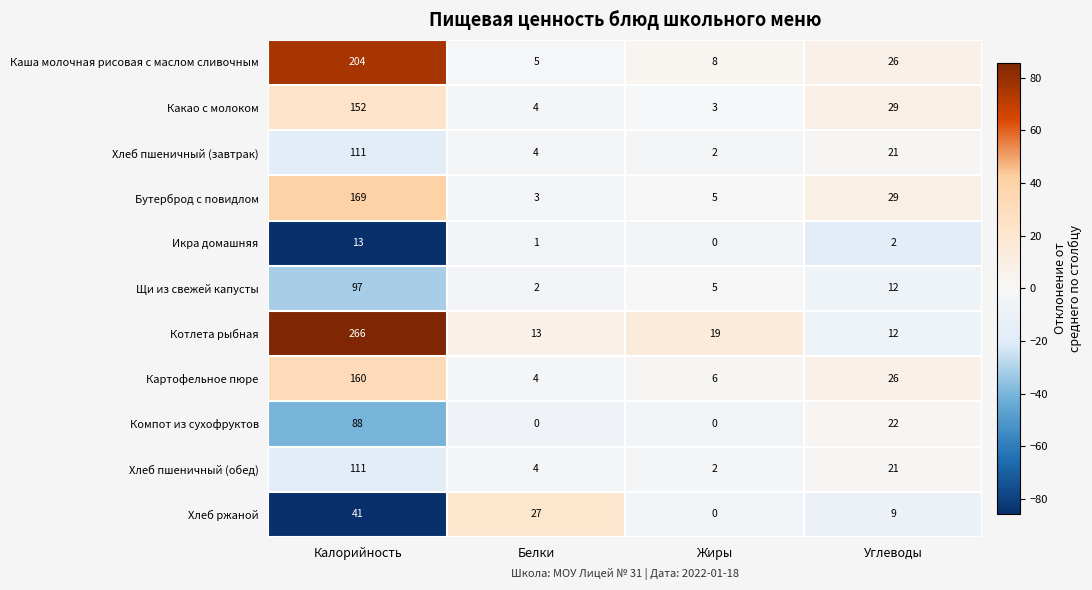

What is the spread (max minus min) of values at Калорийность?

253